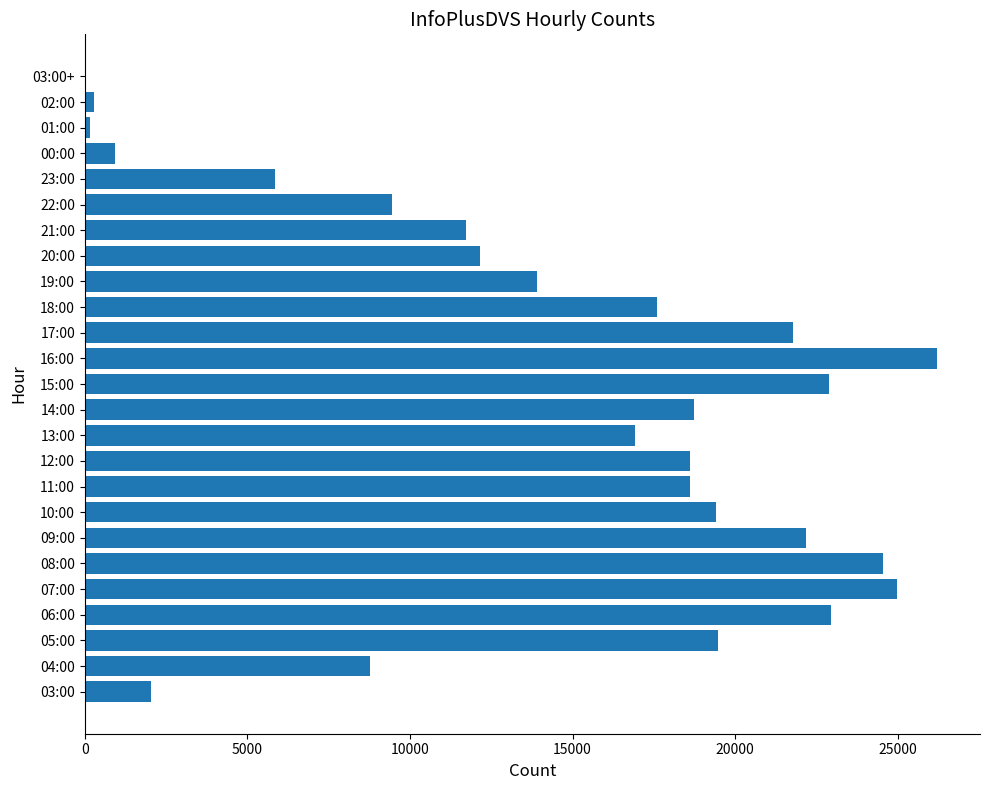

What is the maximum value shown in the chart?

26221